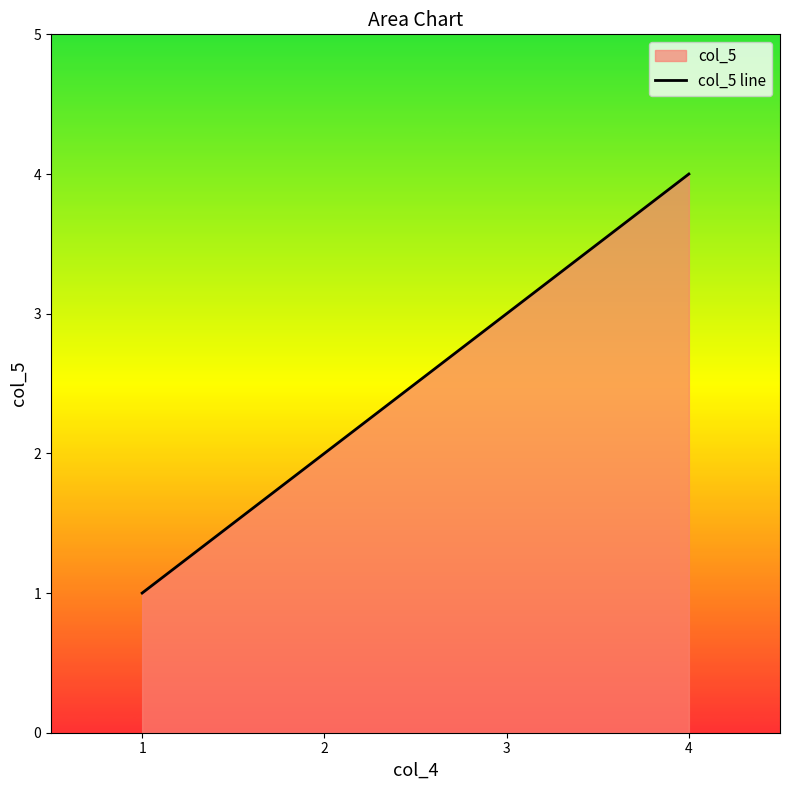

Rank the categories by value from lowest to highest.

1, 2, 3, 4